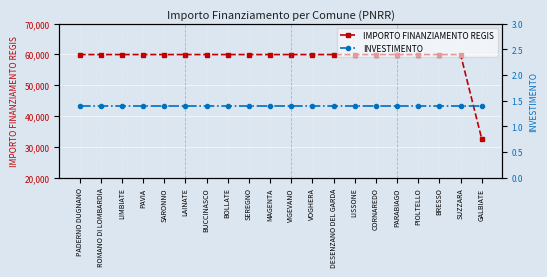

What are all the series names shown in the legend?

IMPORTO FINANZIAMENTO REGIS, INVESTIMENTO